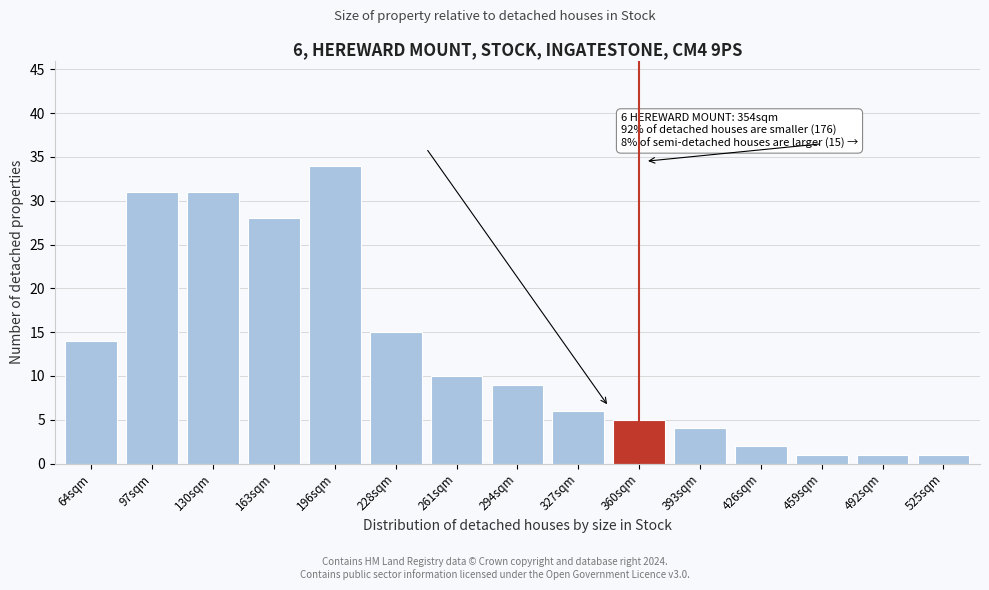

Reading right to left, list all the values displayed in this chart.

1	1	1	2	4	5	6	9	10	15	34	28	31	31	14